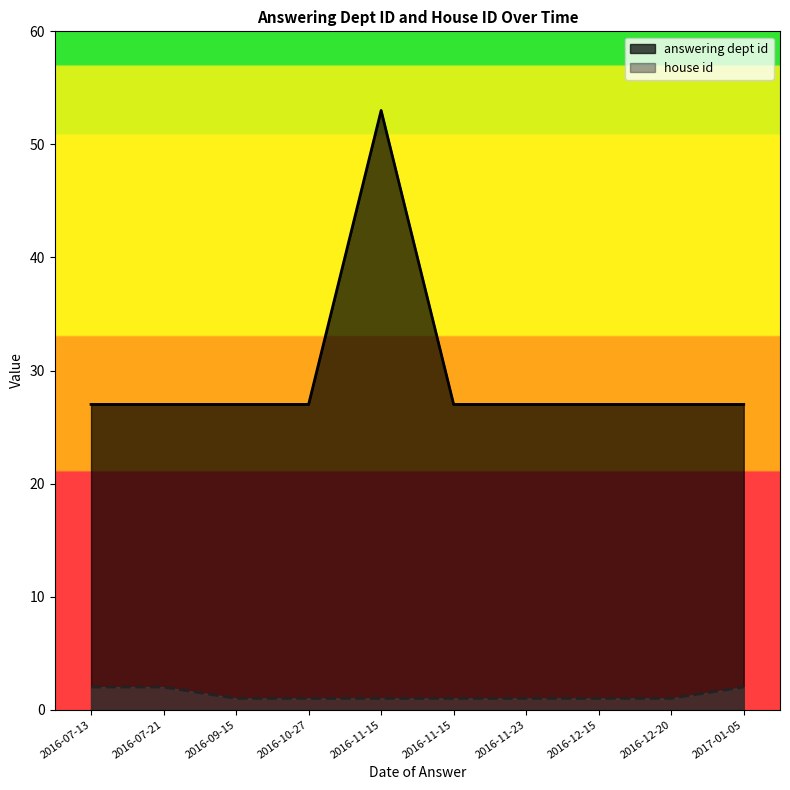

How many data points in house id are above 1?

3